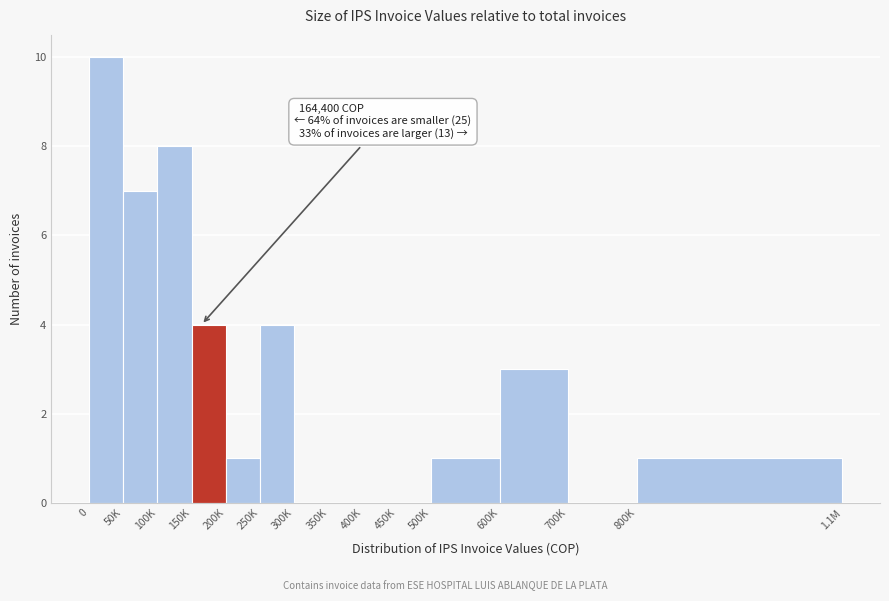

Reading right to left, list all the values displayed in this chart.

800K=1	700K=0	600K=3	500K=1	450K=0	400K=0	350K=0	300K=0	250K=4	200K=1	150K=4	100K=8	50K=7	0=10